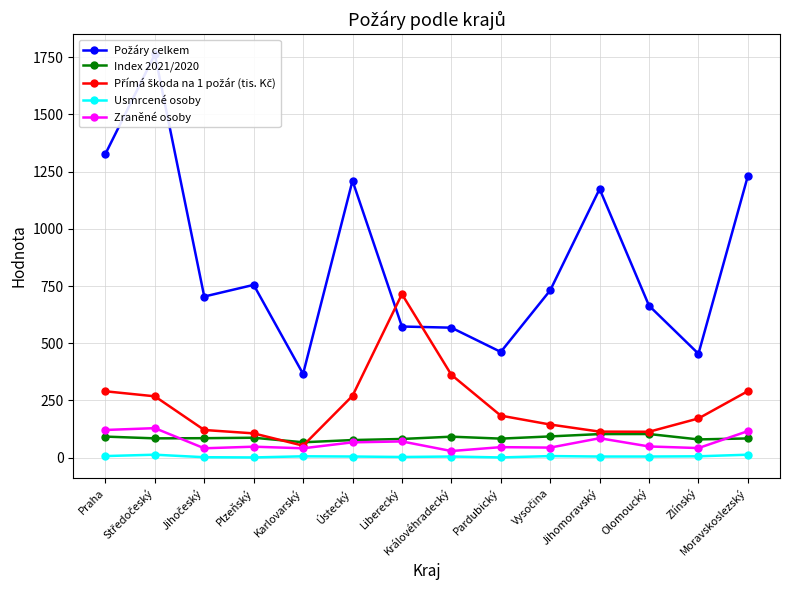

True or false: Přímá škoda na 1 požár (tis. Kč) and Usmrcené osoby intersect in this chart.

False